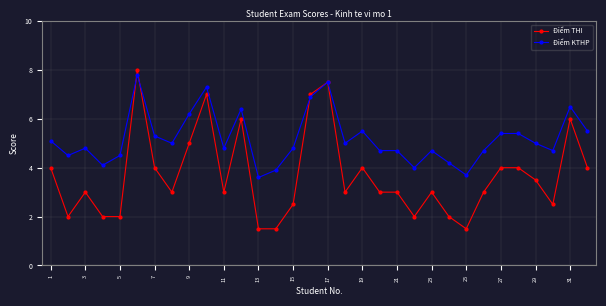

What is the value of the Điểm KTHP point at the 28th from the left?

5.4